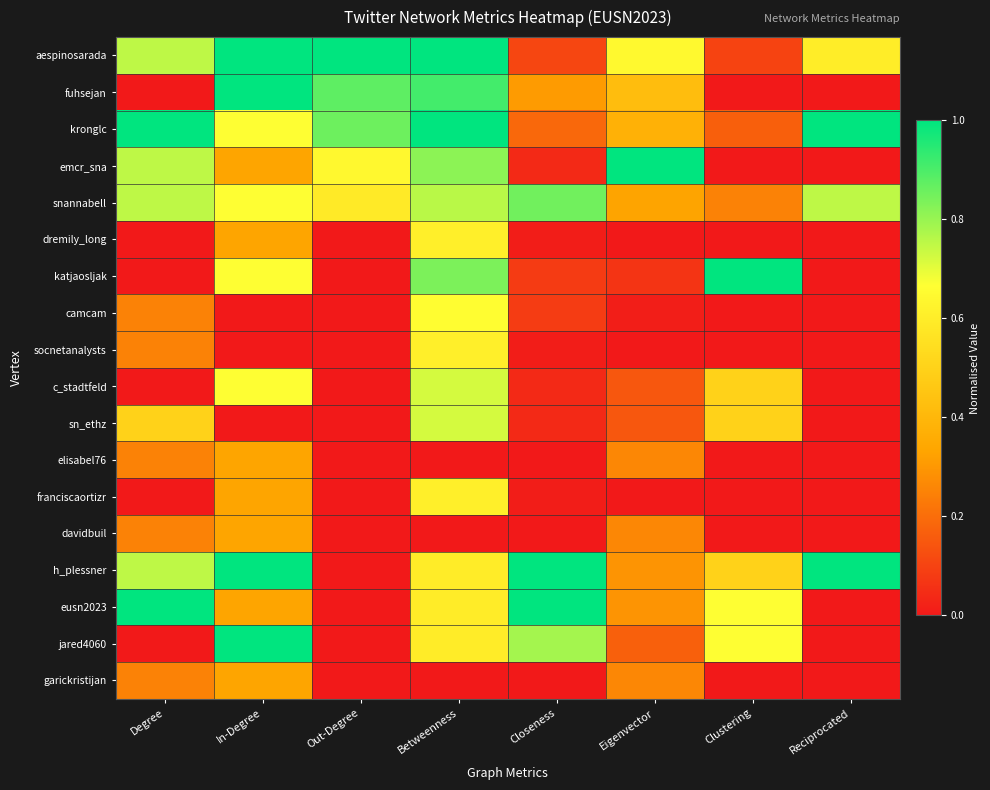

What is the maximum value shown in the chart?

1.0